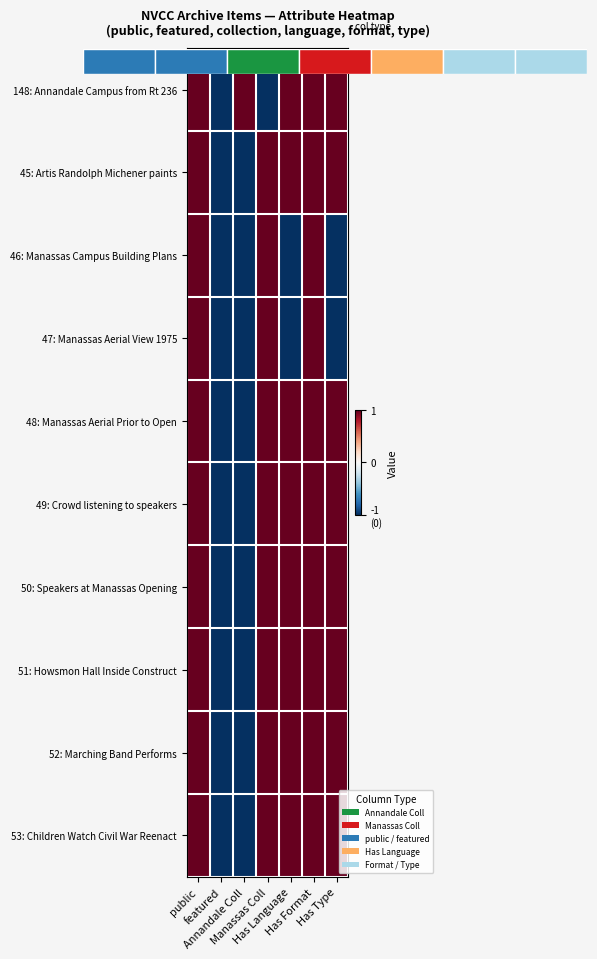

Between featured and Has Language, which series saw the biggest shift?

148: Annandale Campus from Rt 236